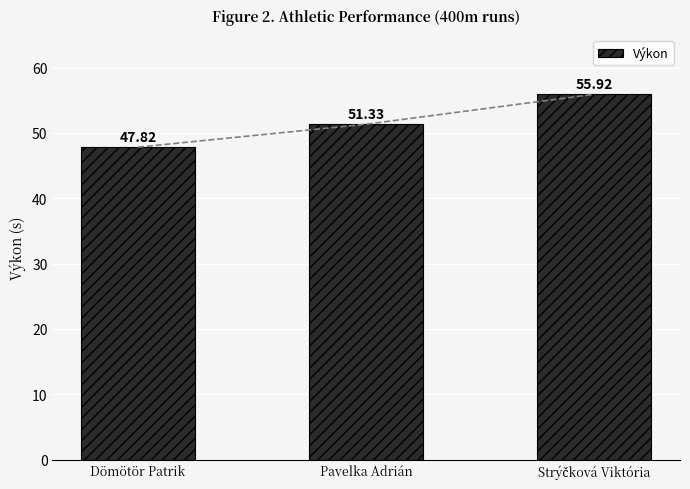

What is the difference between the values at Pavelka Adrián and Dömötör Patrik?

3.5